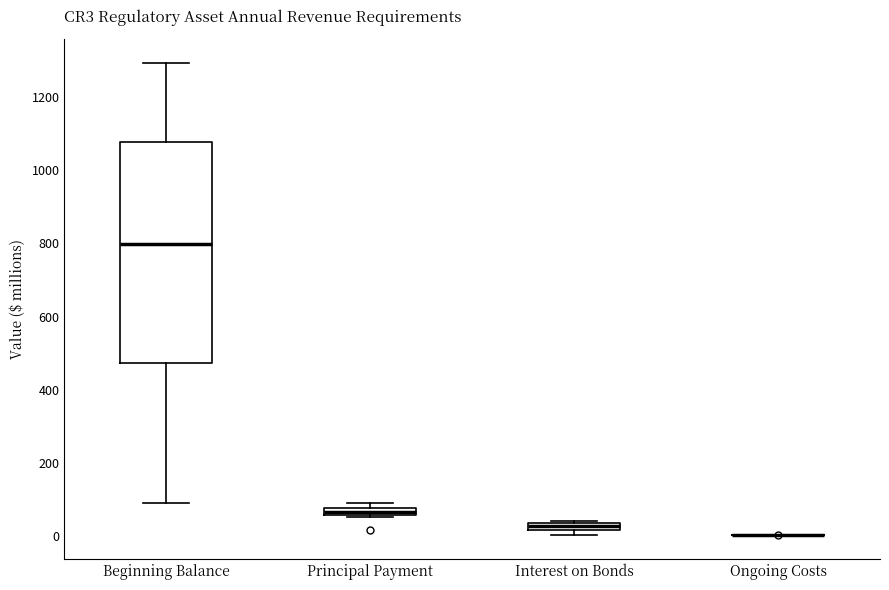

Which box is the tallest, from its lower edge to its upper edge?

Beginning Balance